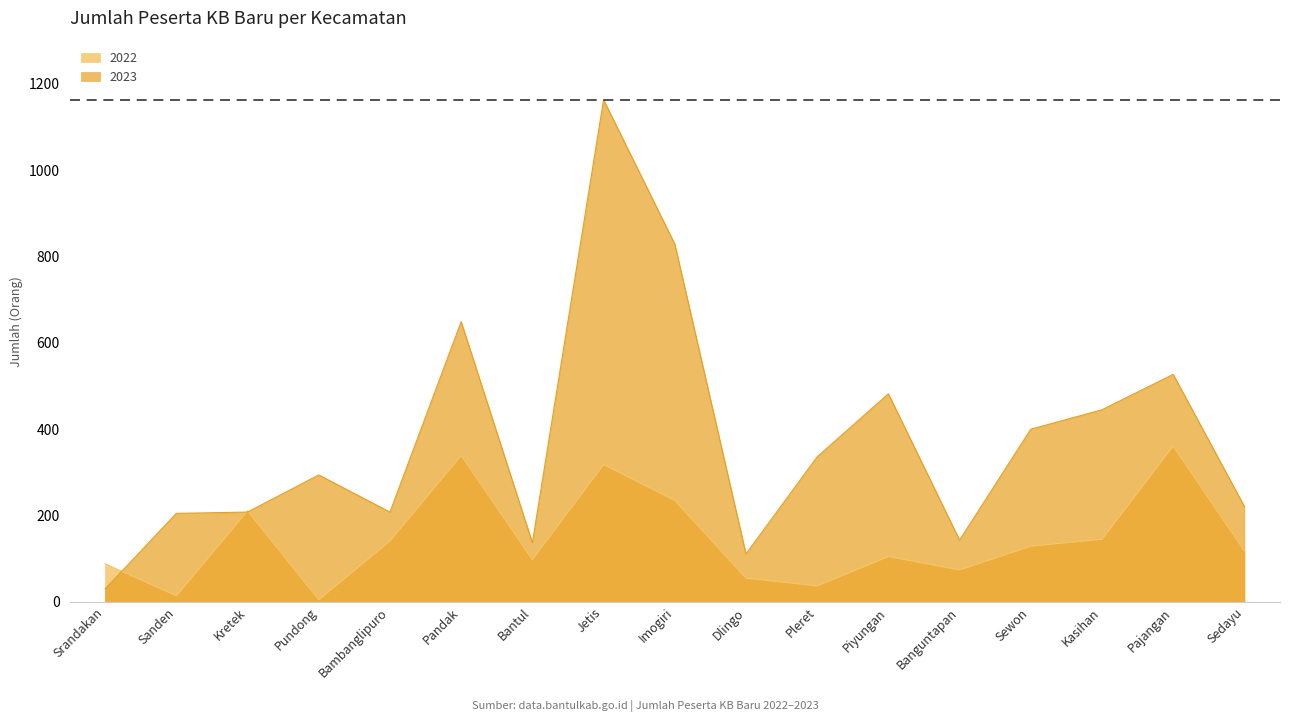

Reading left to right, transcribe all the data shown in this chart.

2022: 88	14	211	5	141	339	98	318	235	55	37	105	74	129	145	361	118
2023: 30	205	208	294	208	649	137	1163	829	111	336	482	143	400	445	527	221